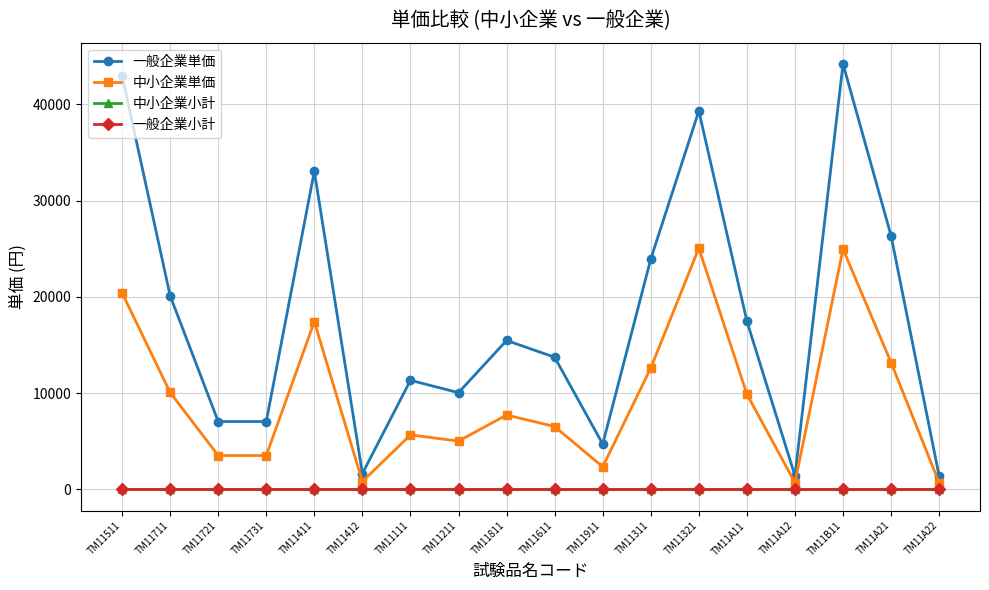

What is the total value across all series at TM11A11?

27360